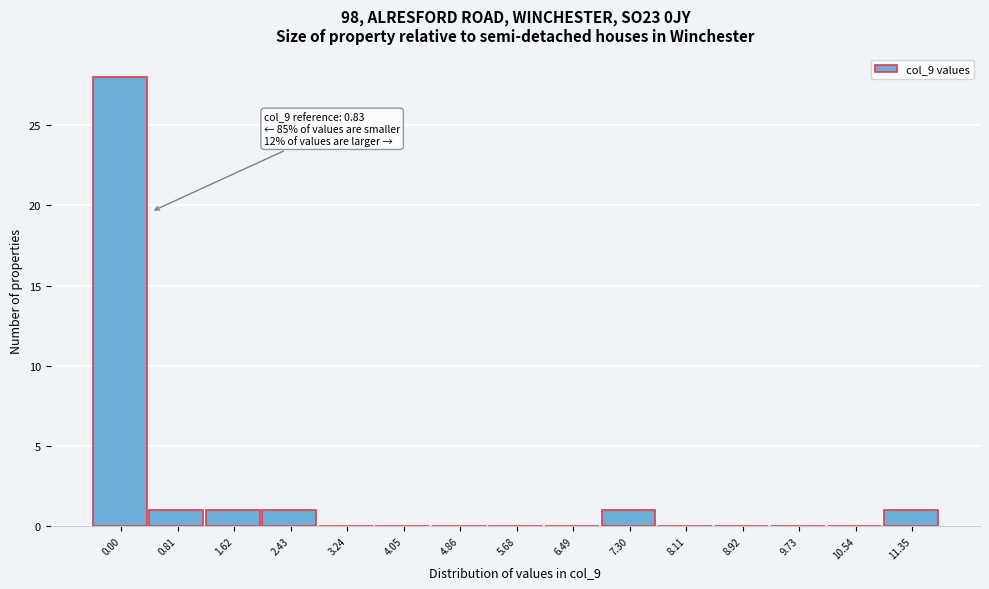

Reading right to left, list all the values displayed in this chart.

11.35=1	10.54=0	9.73=0	8.92=0	8.11=0	7.30=1	6.49=0	5.68=0	4.86=0	4.05=0	3.24=0	2.43=1	1.62=1	0.81=1	0.00=28